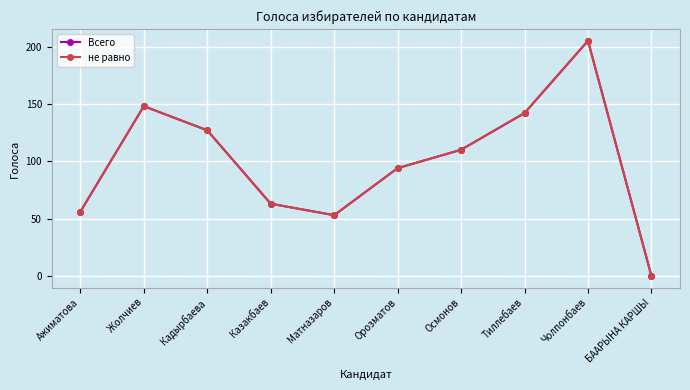

Reading left to right, extract all data points from this chart.

Всего: Ажиматова=56	Жолчиев=148	Кадырбаева=127	Казакбаев=63	Матназаров=53	Орозматов=94	Осмонов=110	Тиллебаев=142	Чолпонбаев=205	БААРЫНА КАРШЫ=0
не равно: Ажиматова=56	Жолчиев=148	Кадырбаева=127	Казакбаев=63	Матназаров=53	Орозматов=94	Осмонов=110	Тиллебаев=142	Чолпонбаев=205	БААРЫНА КАРШЫ=0